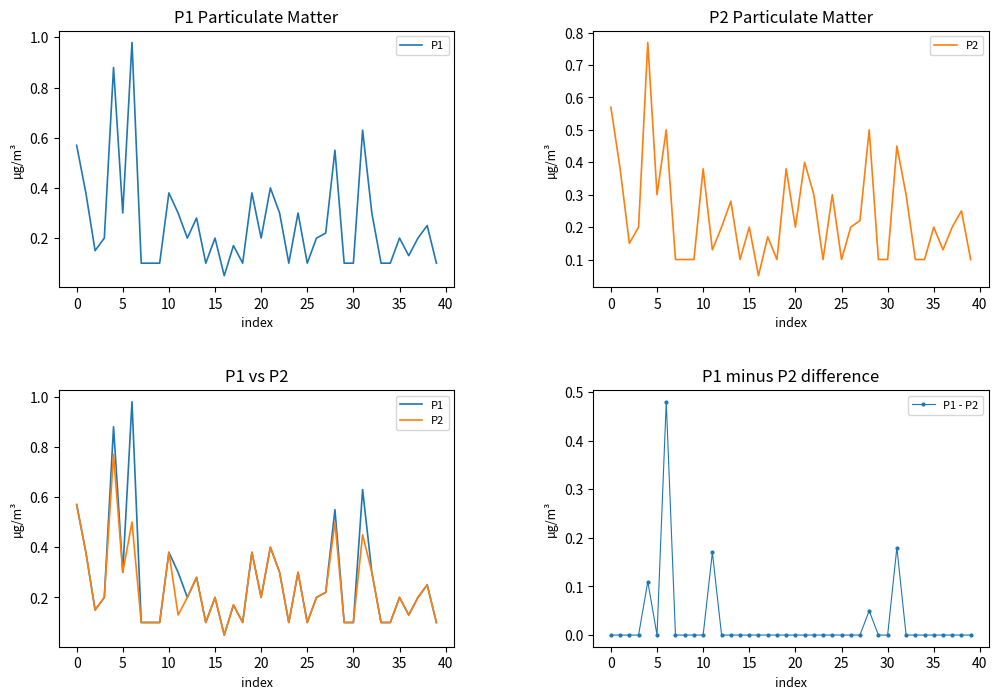

How many data points in P1 - P2 are above 0?

5